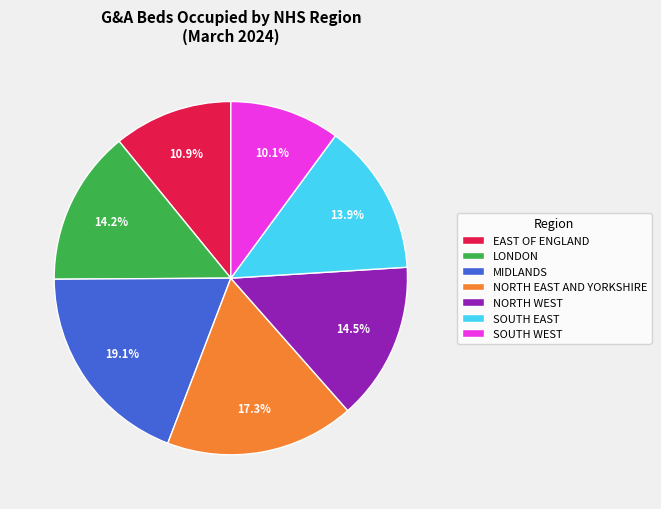

What percentage is NOT represented by NORTH EAST AND YORKSHIRE?

82.7%